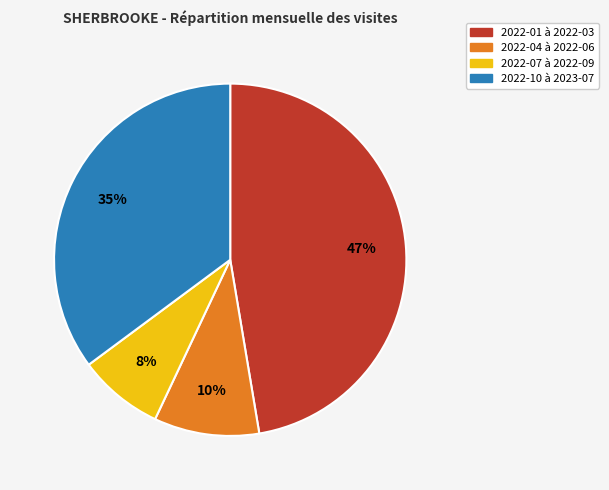

Rank the categories by value from lowest to highest.

2022-07 à 2022-09, 2022-04 à 2022-06, 2022-10 à 2023-07, 2022-01 à 2022-03